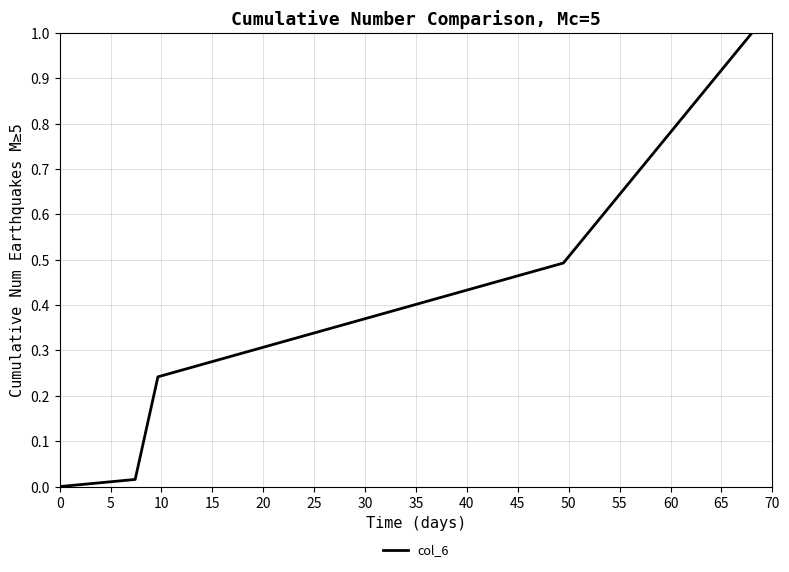

True or false: there are more than 0 points higher than both neighbors.

False